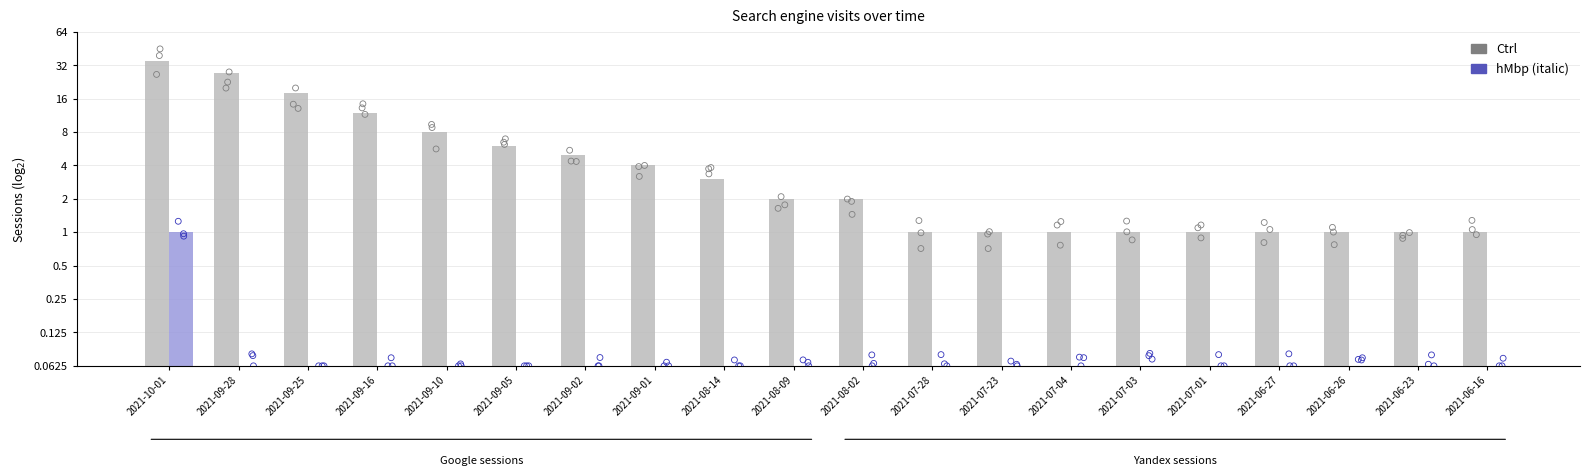

What are all the series names shown in the legend?

Ctrl, hMbp